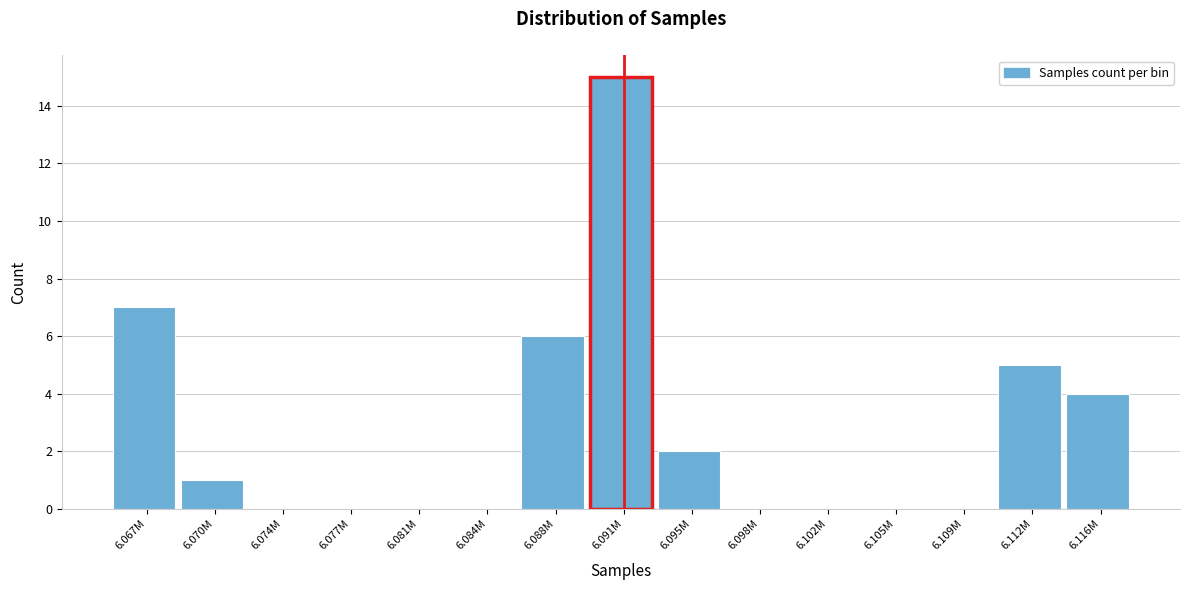

Reading left to right, list all the values displayed in this chart.

6.067M=7	6.070M=1	6.074M=0	6.077M=0	6.081M=0	6.084M=0	6.088M=6	6.091M=15	6.095M=2	6.098M=0	6.102M=0	6.105M=0	6.109M=0	6.112M=5	6.116M=4